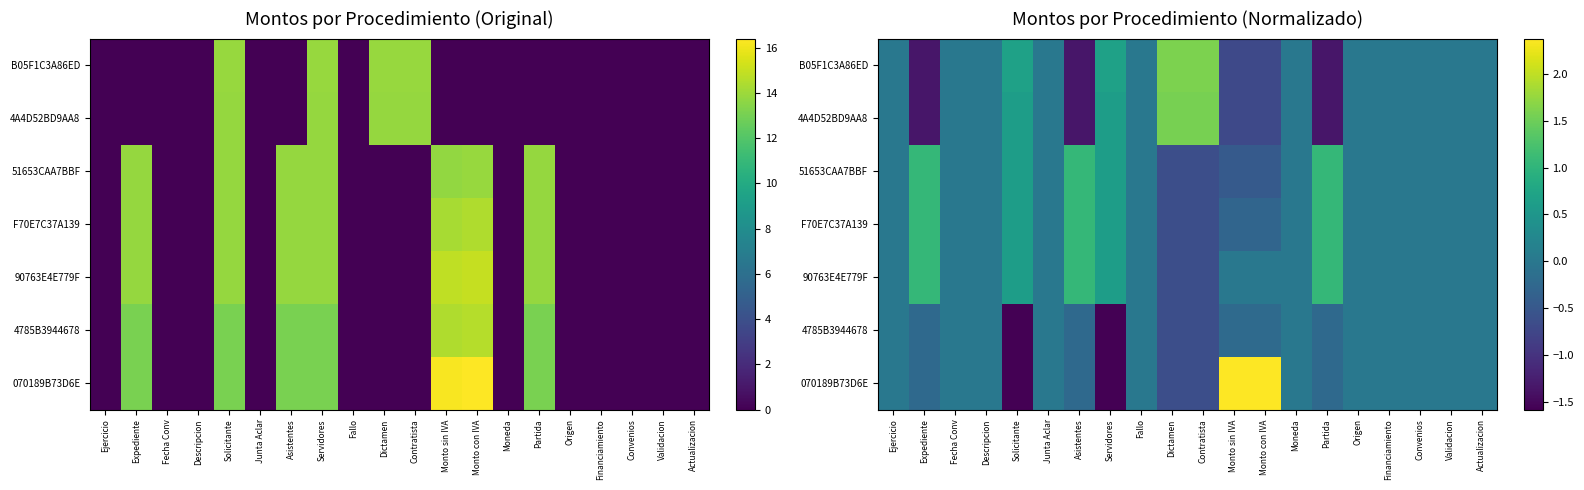

At how many categories does at least one series exceed 0?

9